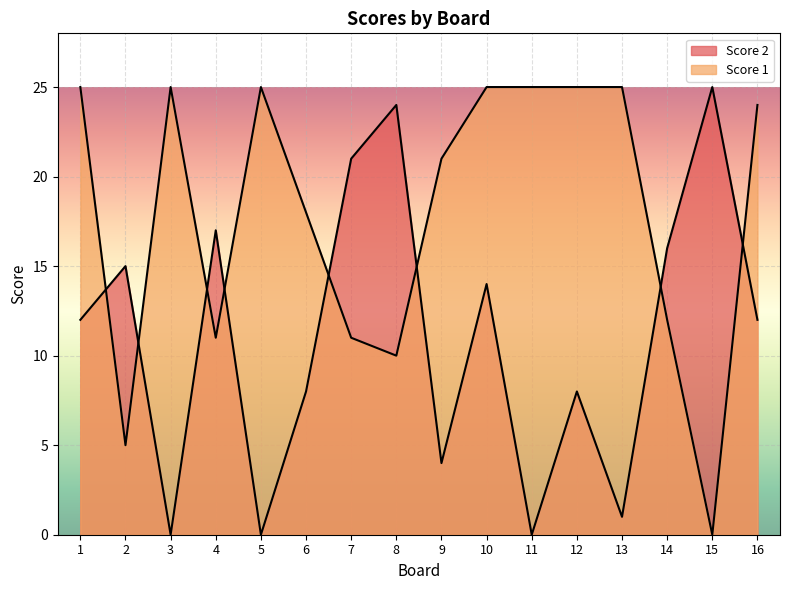

How many categories are shown in the chart?

16